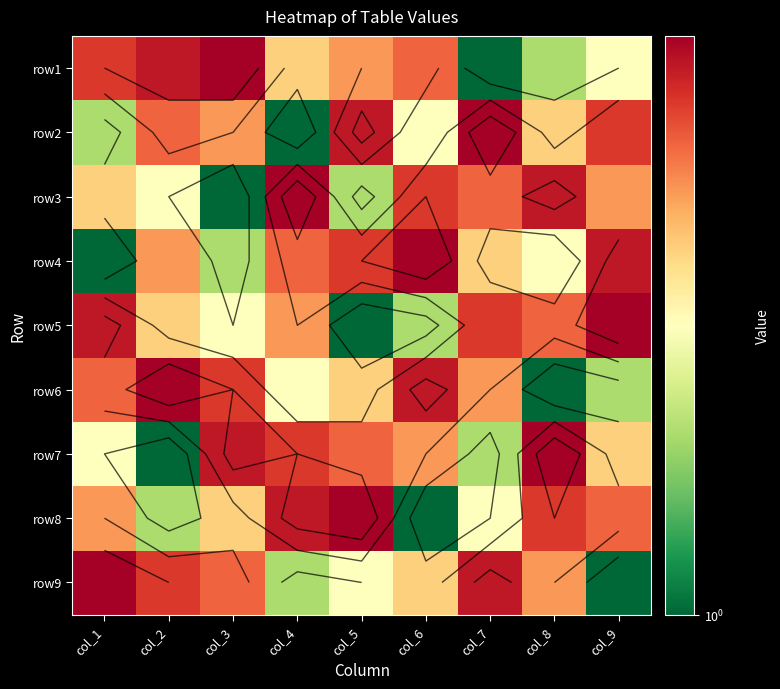

At how many categories does at least one series exceed 4?

9